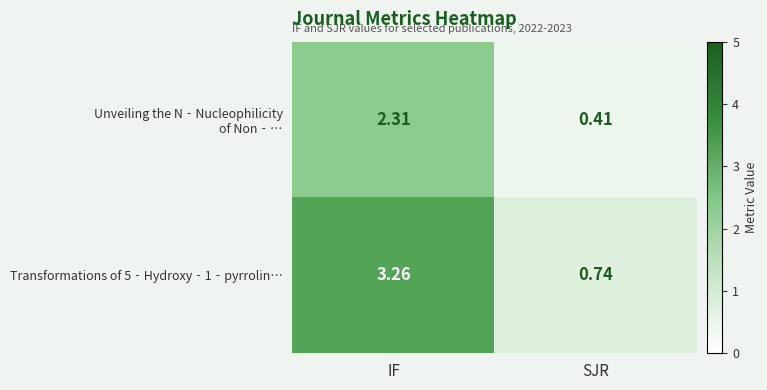

Rank the categories by Transformations of 5‐Hydroxy‐1‐pyrrolin… value from highest to lowest.

IF, SJR